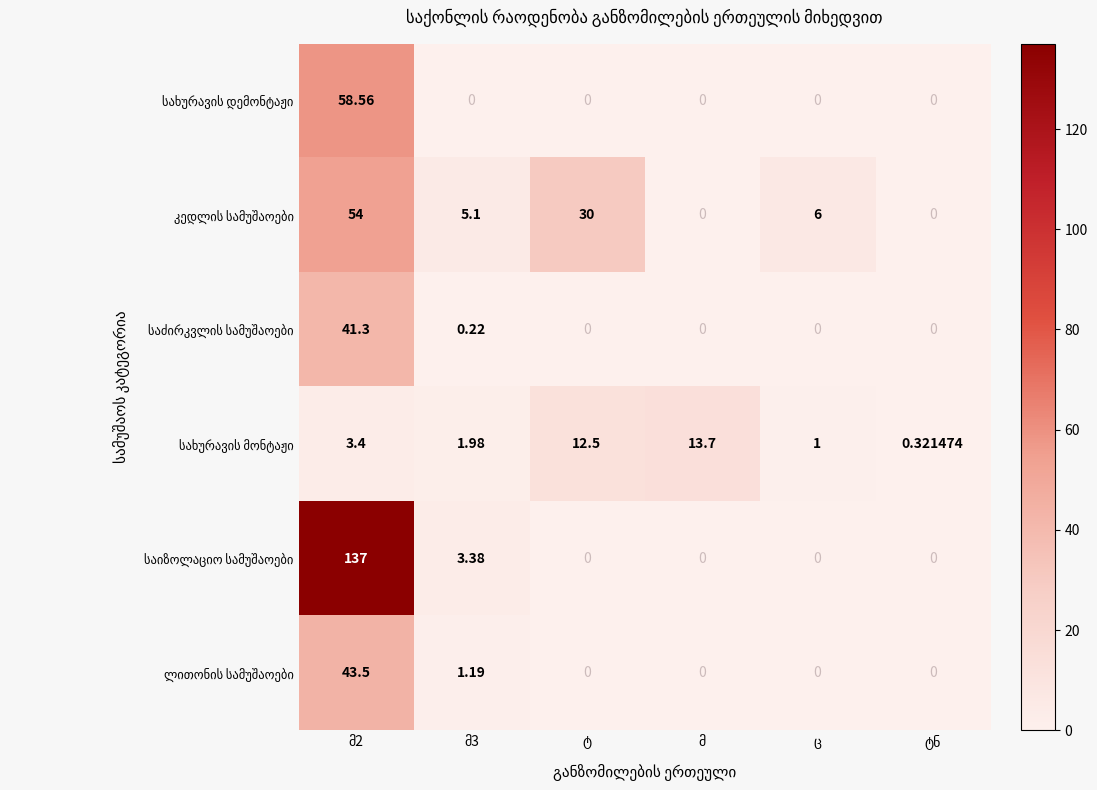

Count the number of categories in the chart.

6